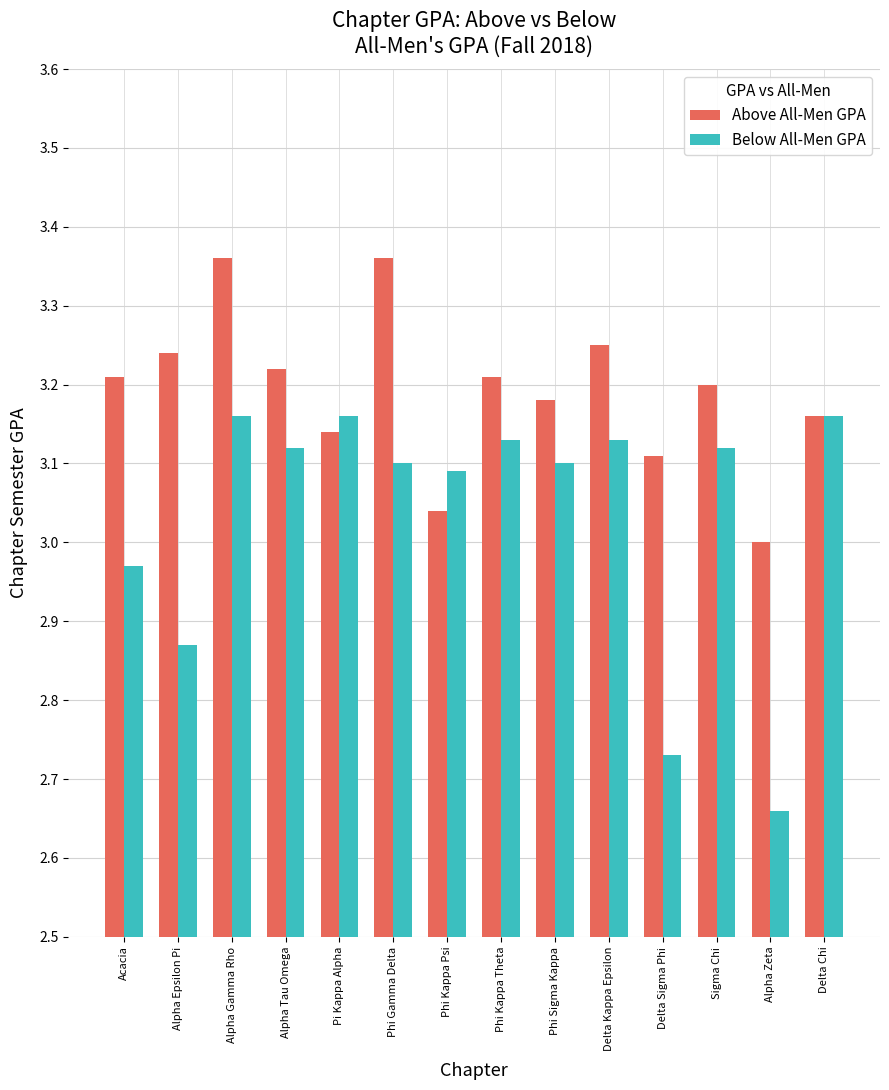

The value of Below All-Men GPA at Sigma Chi is 5.4. True or false?

False